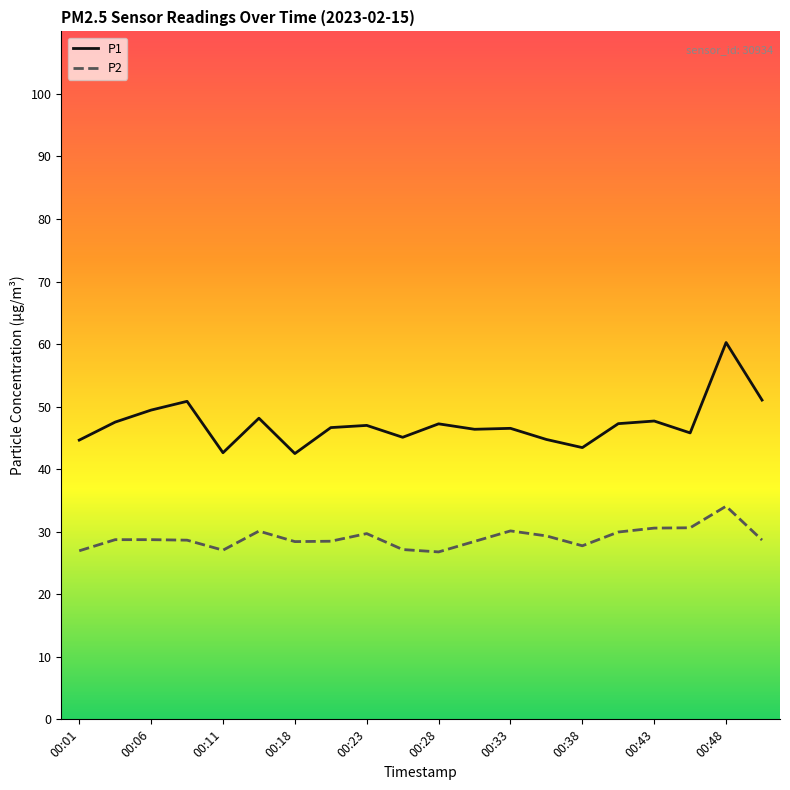

How many categories are shown in the chart?

20